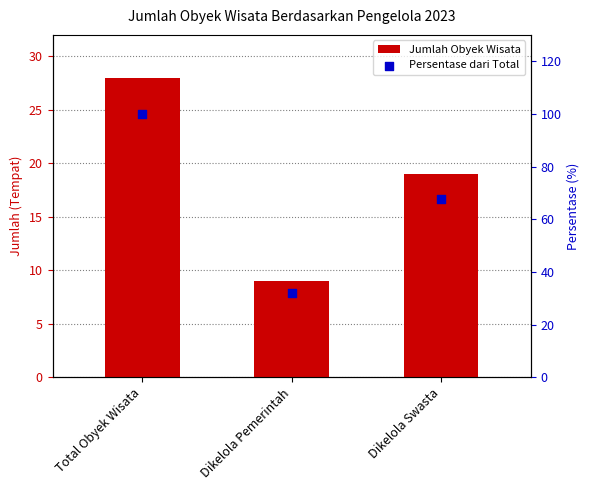

What are all the series names shown in the legend?

Jumlah Obyek Wisata, Persentase dari Total